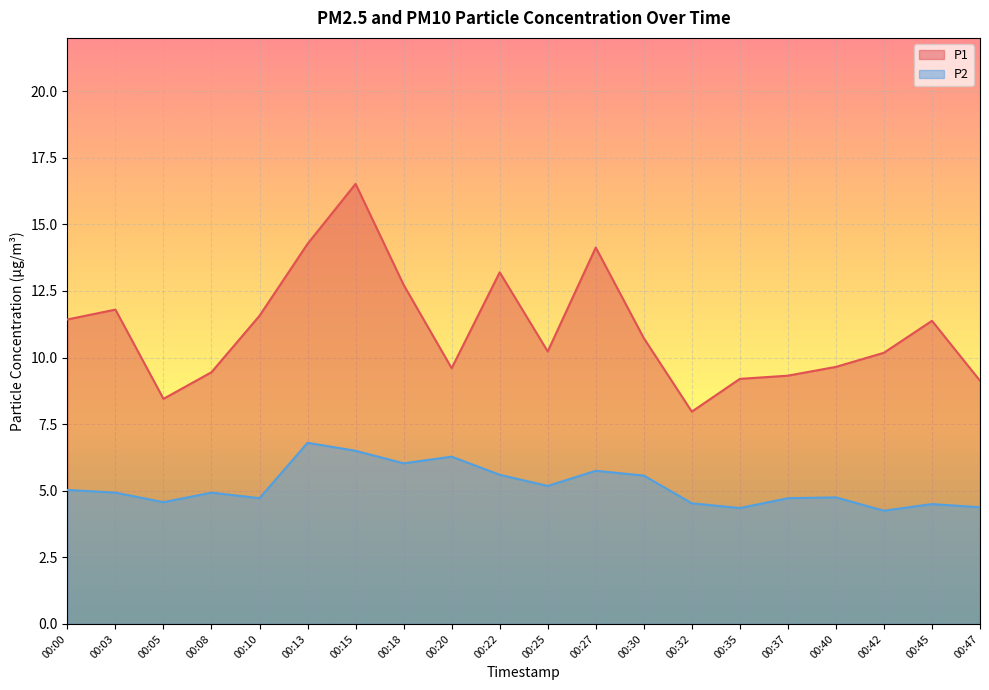

Which label corresponds to the largest value in the chart?

00:15